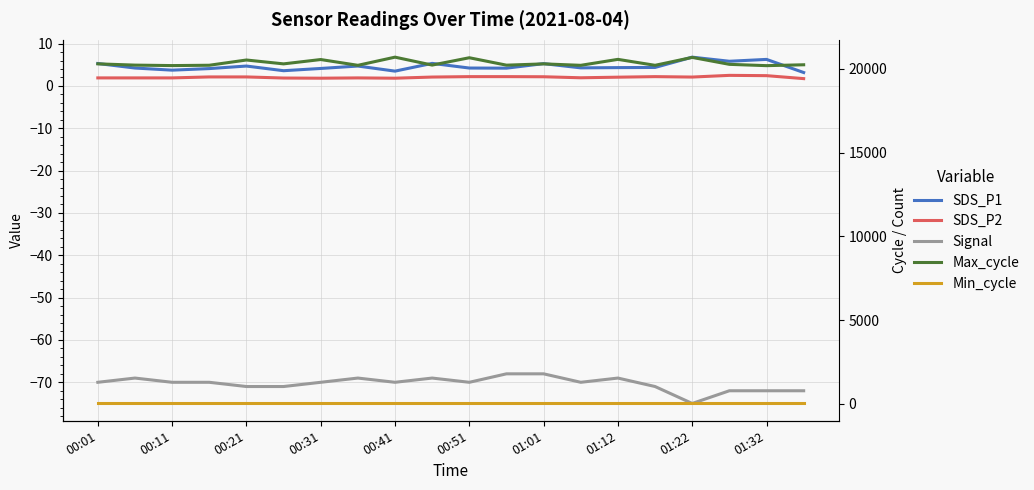

How many lines are shown in the chart?

5